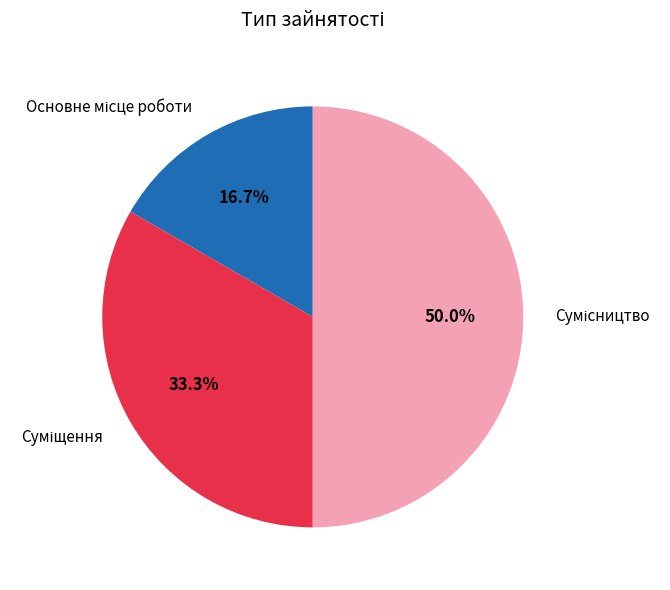

Which has a higher value, Сумісництво or Основне місце роботи?

Сумісництво